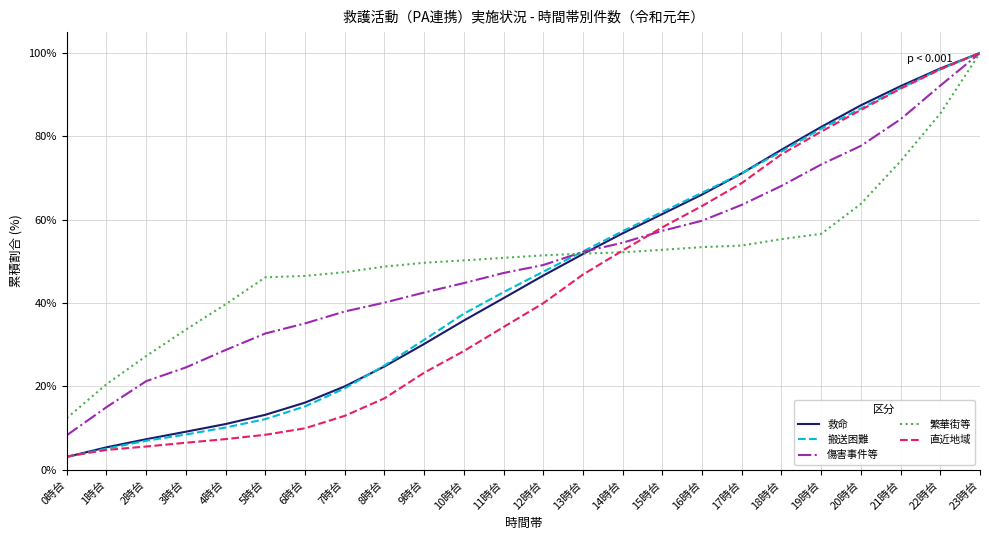

At how many categories does at least one series exceed 15?

23